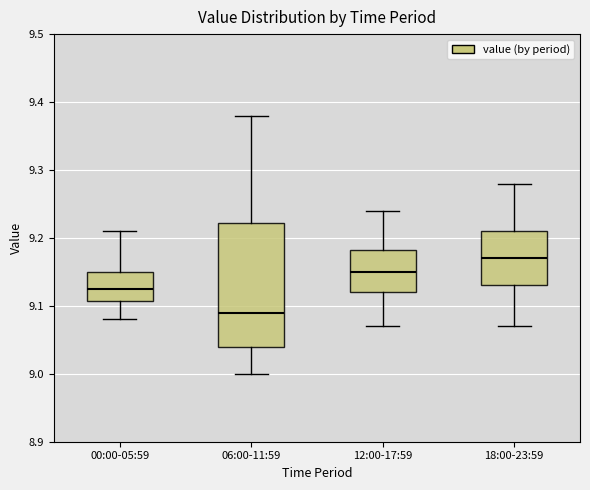

Reading left to right, transcribe this box plot: for each box, give where its median line is, the range the box spans, and where its two whiskers end, as read against the y-axis. The values are not printed on the chart, so give them approximately, as read against the axis.

00:00-05:59: median 9.13, box 9.11 to 9.15, whiskers 9.08 to 9.21
06:00-11:59: median 9.09, box 9.04 to 9.22, whiskers 9.00 to 9.38
12:00-17:59: median 9.15, box 9.12 to 9.18, whiskers 9.07 to 9.24
18:00-23:59: median 9.17, box 9.13 to 9.21, whiskers 9.07 to 9.28